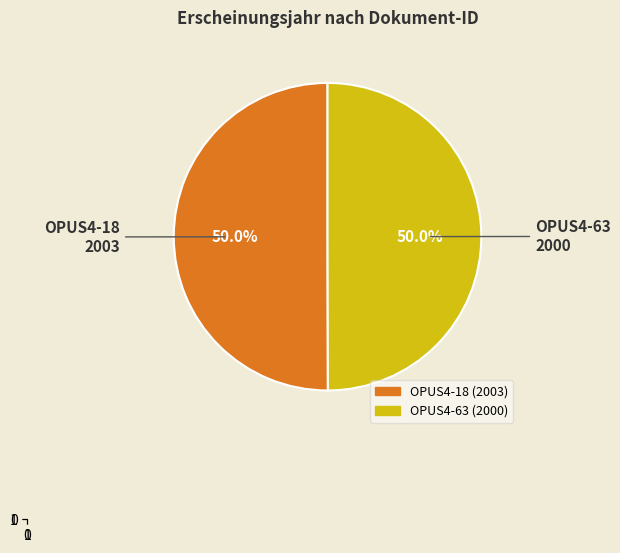

Do OPUS4-18 and OPUS4-63 together represent more than half of the pie?

Yes